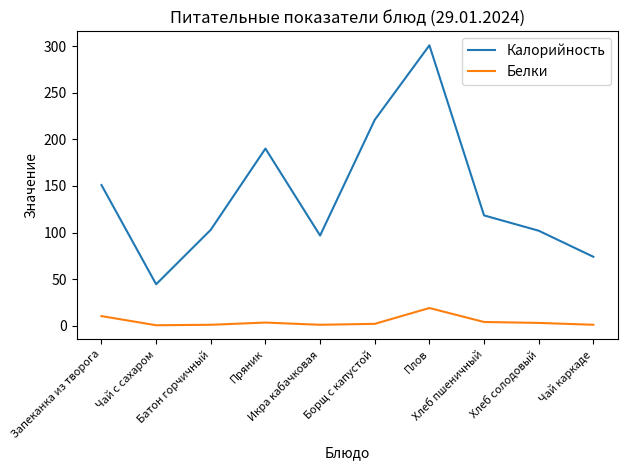

Where is the first local minimum for Калорийность?

Чай с сахаром